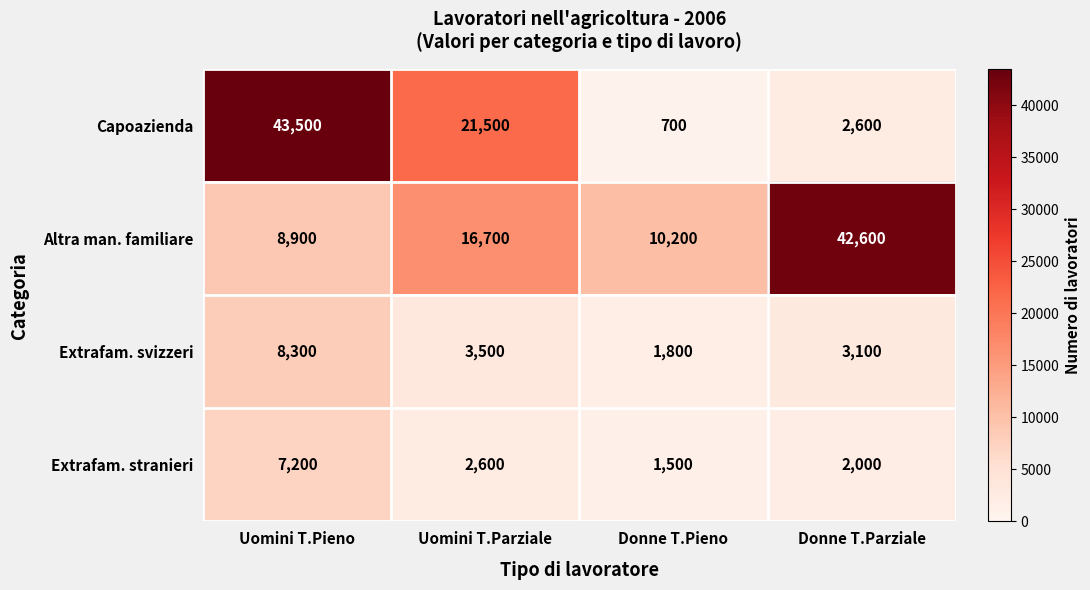

Reading left to right, what are all the values shown in this chart?

Capoazienda: 43500	21500	700	2600
Altra man. familiare: 8900	16700	10200	42600
Extrafam. svizzeri: 8300	3500	1800	3100
Extrafam. stranieri: 7200	2600	1500	2000